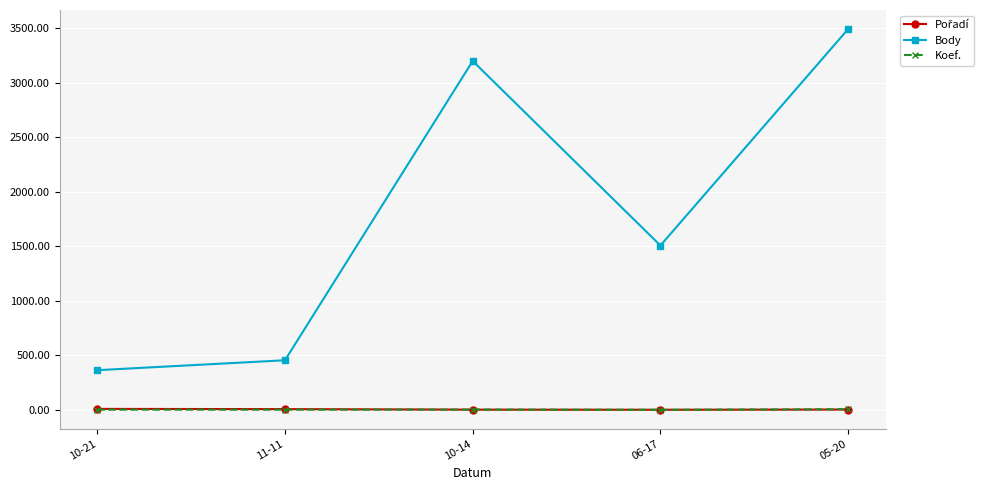

True or false: Koef. and Body cross at least once.

False